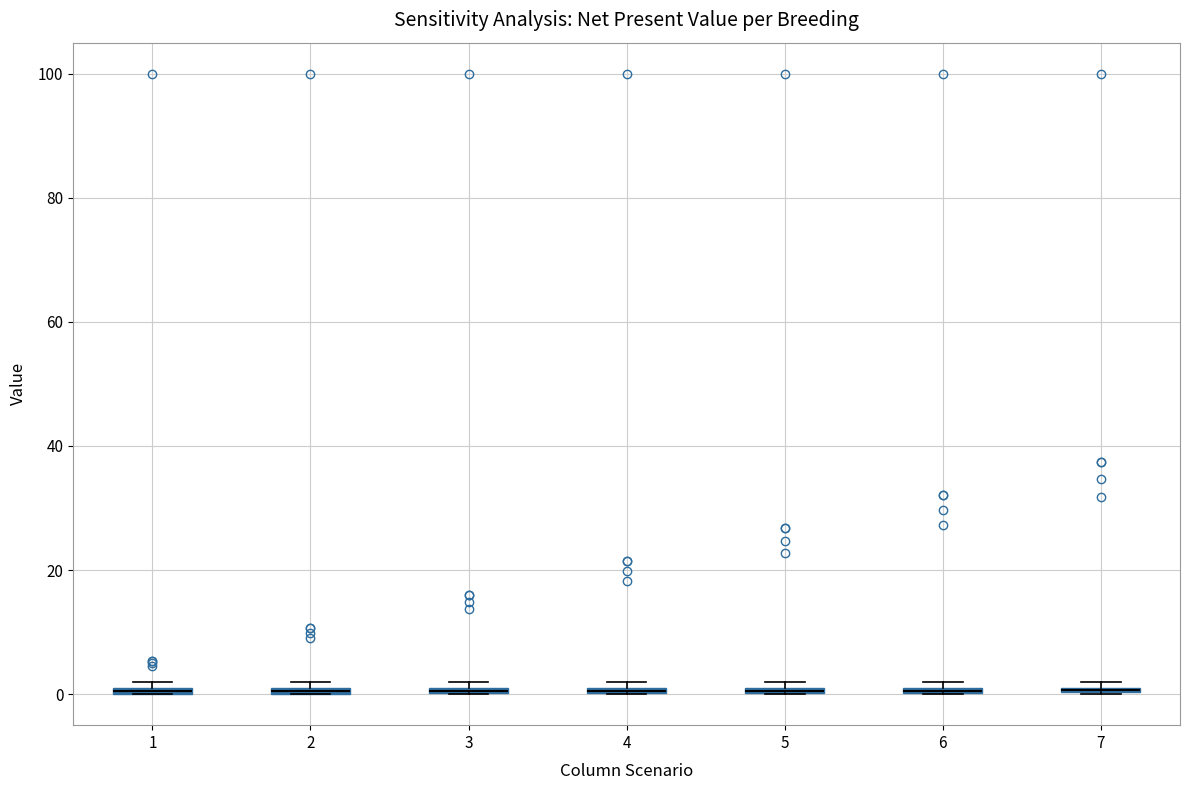

Where is the lower edge of the box at x = 1 on the y-axis? The values are not printed on the chart, so give them approximately, as read against the axis.

0